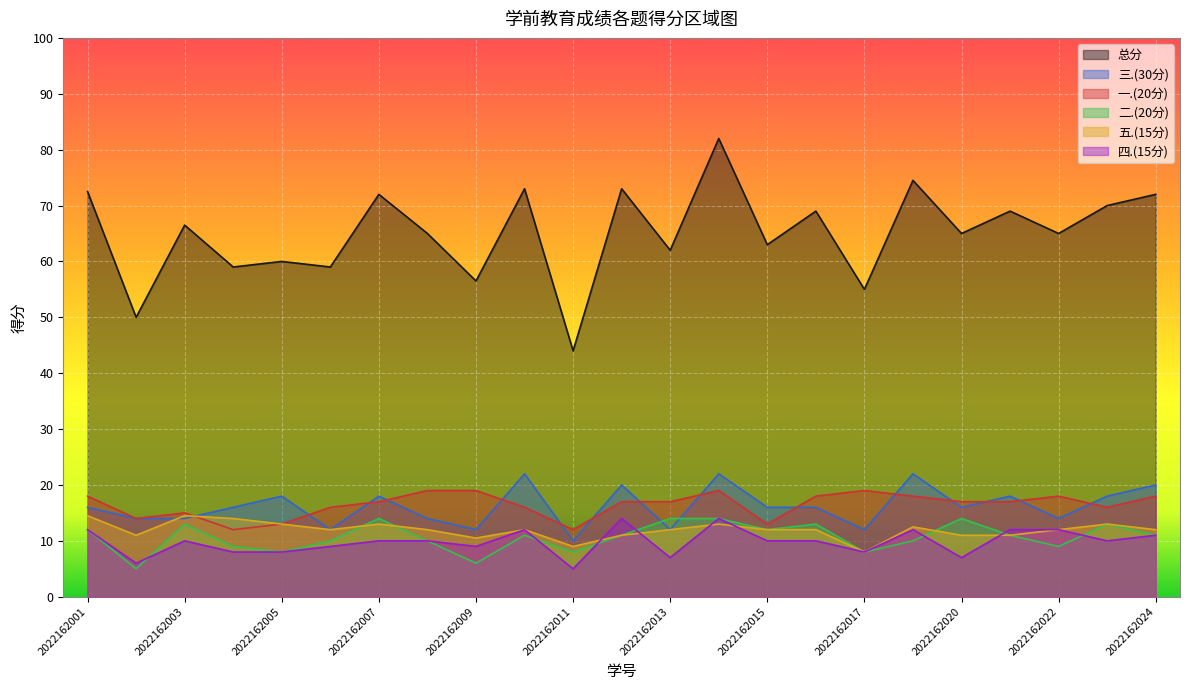

How many interior local peaks does the 三.(30分) series have?

7